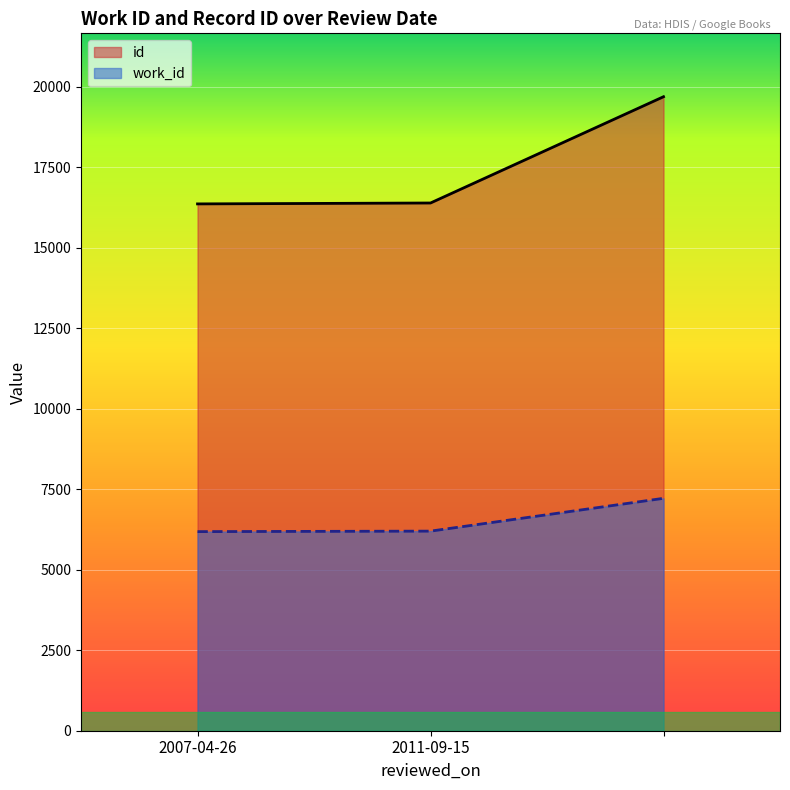

Is it true that id equals 16388 at 2011-09-15?

True